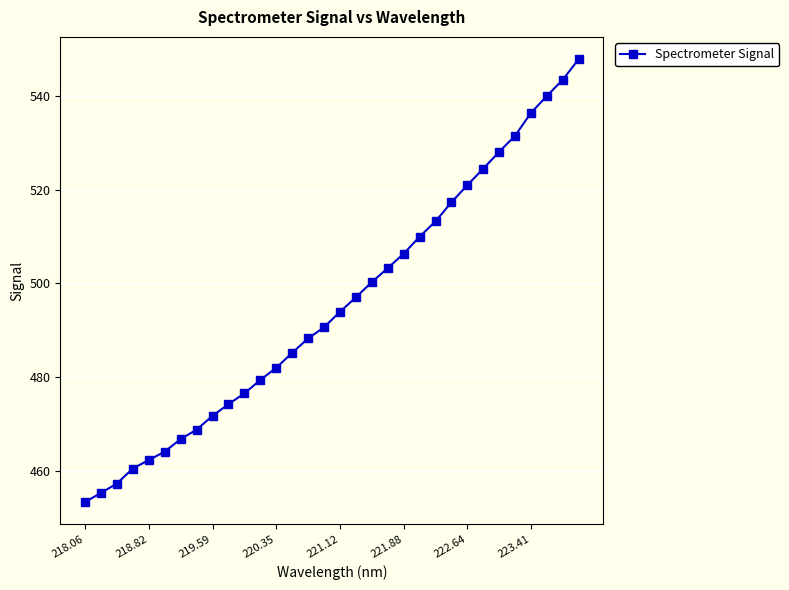

What is the value of the 1st point from the left?

453.3